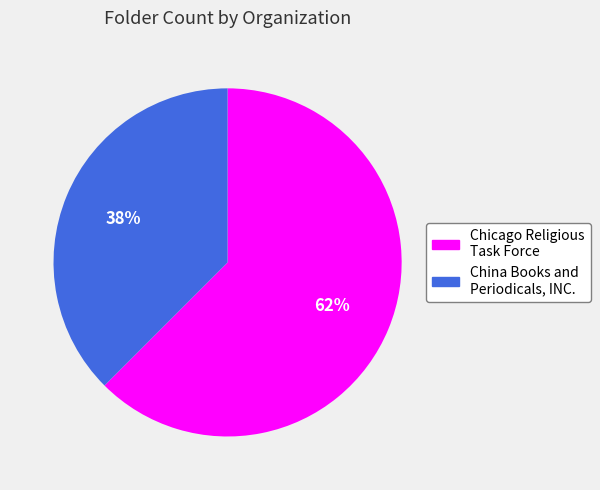

Does any single category account for the majority?

Yes